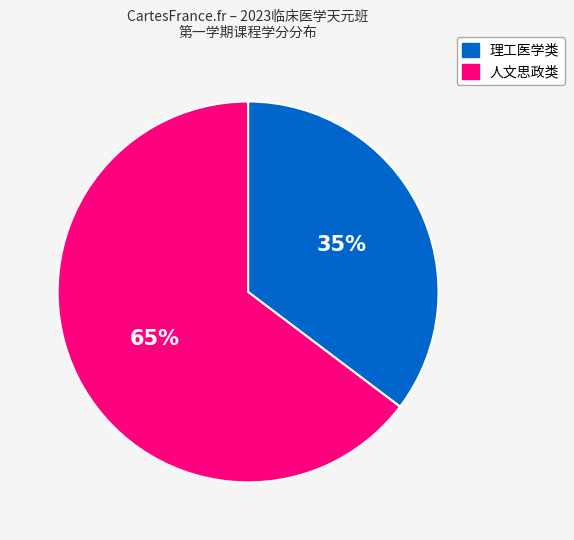

Does any single category account for the majority?

Yes